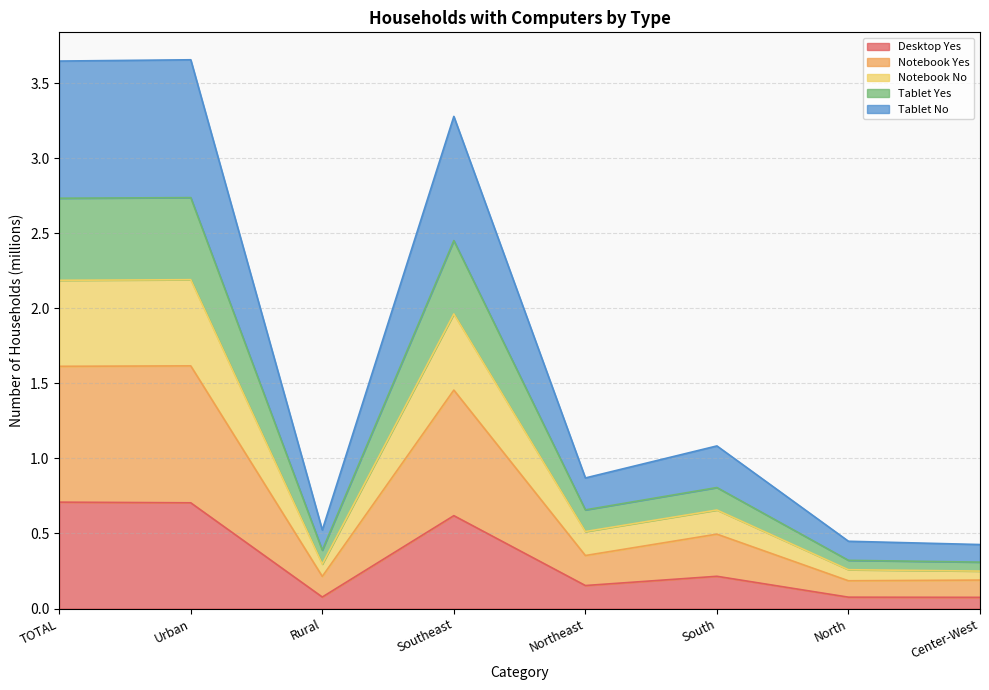

What is the total value across all series at Southeast?

3.3